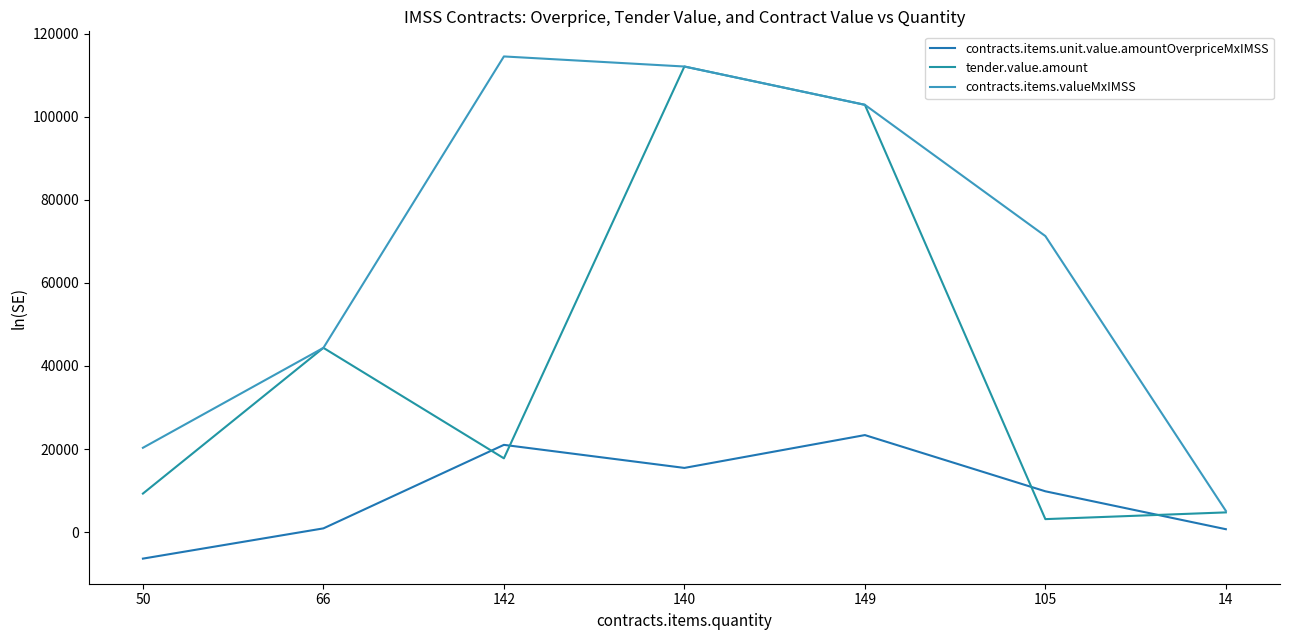

Which series has the largest total across all categories?

contracts.items.valueMxIMSS